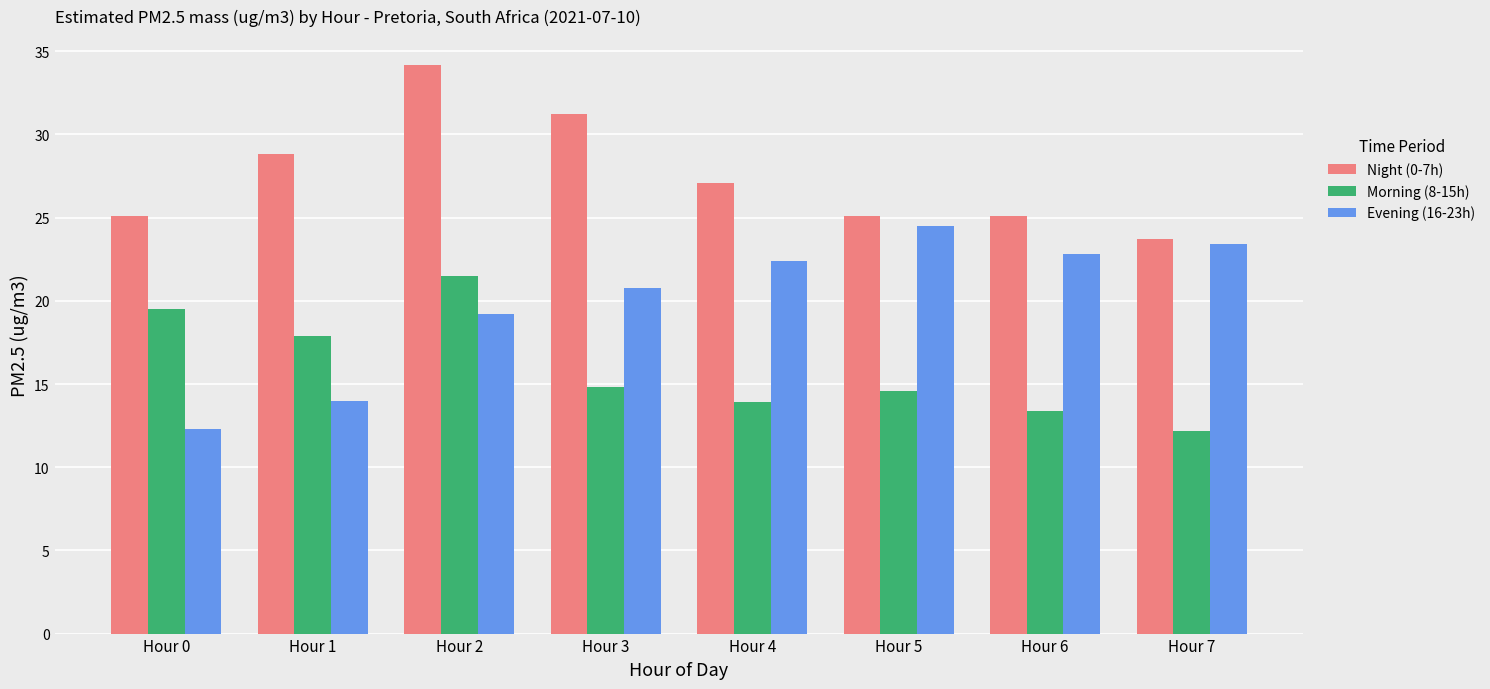

The value of Evening (16-23h) at Hour 3 is 20.8. True or false?

True